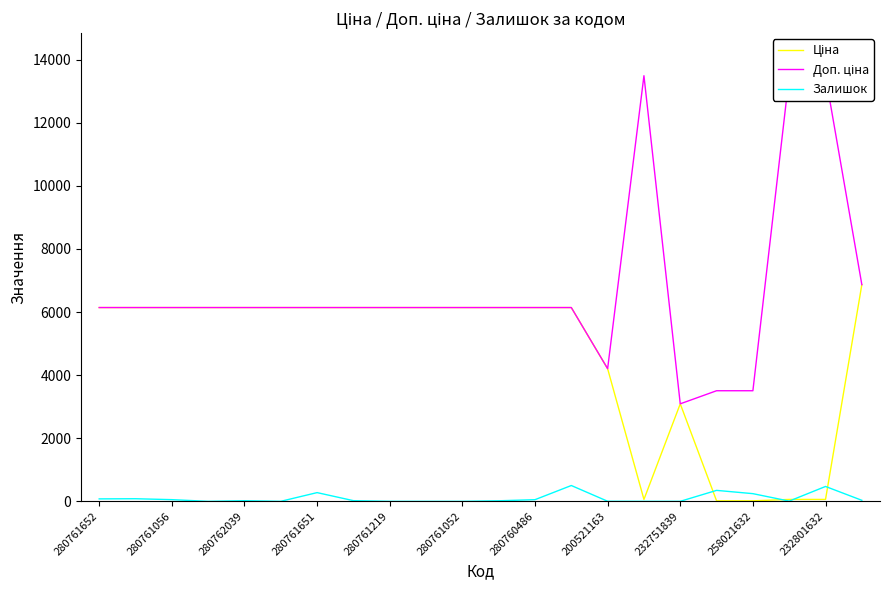

True or false: Залишок has a value of 375.9 at 280761651.

False